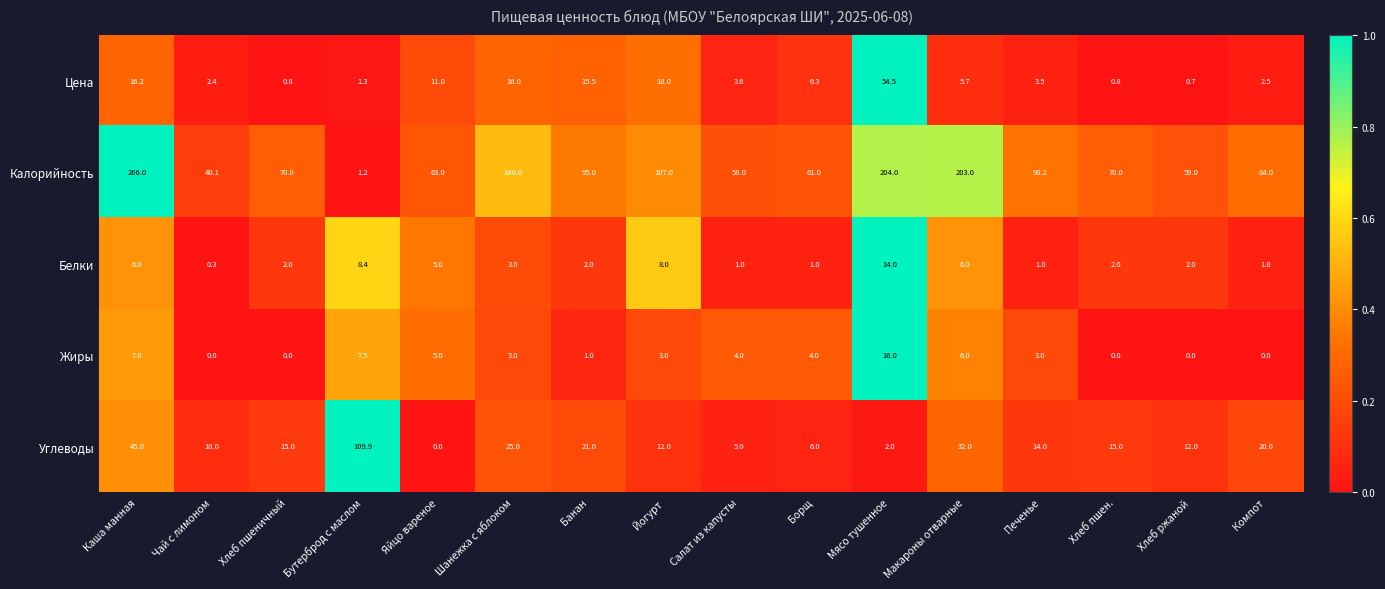

What is the sum of the Белки values at Салат из капусты and Хлеб пшен.?

3.0